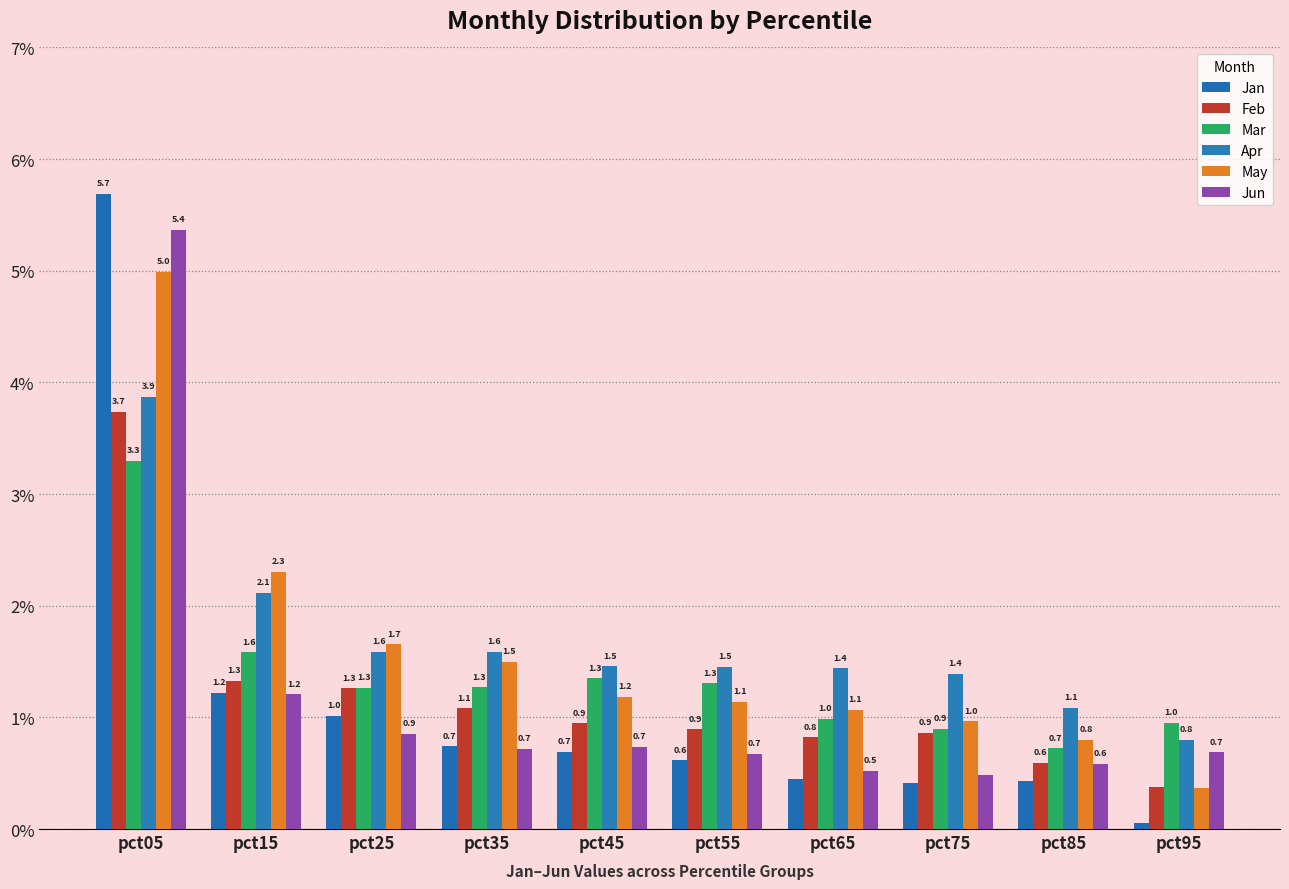

Reading right to left, what are all the values shown in this chart?

Jan: pct95=0.1	pct85=0.4	pct75=0.4	pct65=0.5	pct55=0.6	pct45=0.7	pct35=0.7	pct25=1.0	pct15=1.2	pct05=5.7
Feb: pct95=0.4	pct85=0.6	pct75=0.9	pct65=0.8	pct55=0.9	pct45=0.9	pct35=1.1	pct25=1.3	pct15=1.3	pct05=3.7
Mar: pct95=1.0	pct85=0.7	pct75=0.9	pct65=1.0	pct55=1.3	pct45=1.3	pct35=1.3	pct25=1.3	pct15=1.6	pct05=3.3
Apr: pct95=0.8	pct85=1.1	pct75=1.4	pct65=1.4	pct55=1.5	pct45=1.5	pct35=1.6	pct25=1.6	pct15=2.1	pct05=3.9
May: pct95=0.4	pct85=0.8	pct75=1.0	pct65=1.1	pct55=1.1	pct45=1.2	pct35=1.5	pct25=1.7	pct15=2.3	pct05=5.0
Jun: pct95=0.7	pct85=0.6	pct75=0.5	pct65=0.5	pct55=0.7	pct45=0.7	pct35=0.7	pct25=0.9	pct15=1.2	pct05=5.4